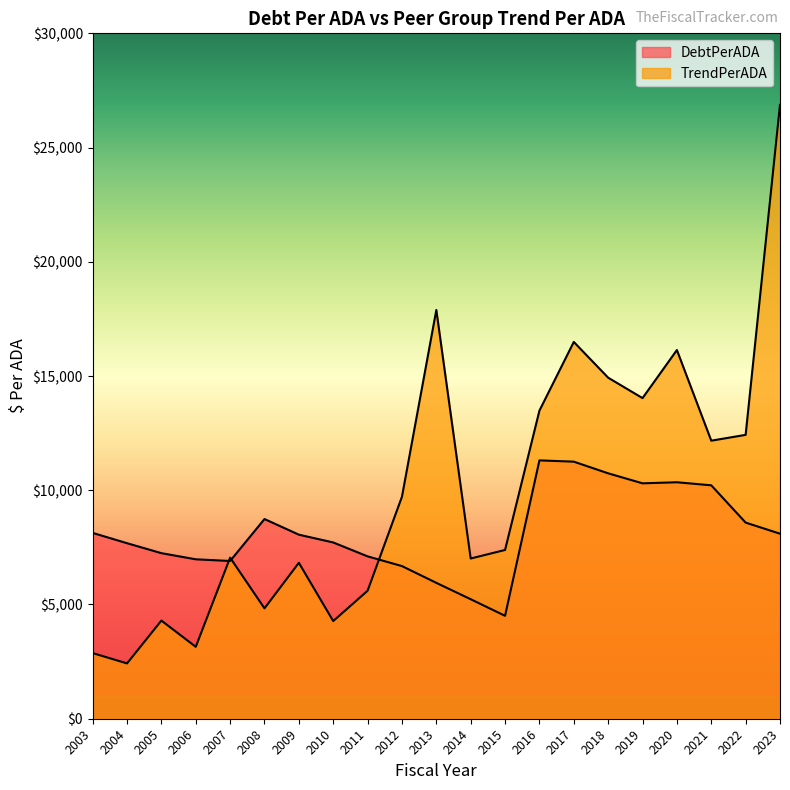

True or false: DebtPerADA and TrendPerADA intersect in this chart.

True